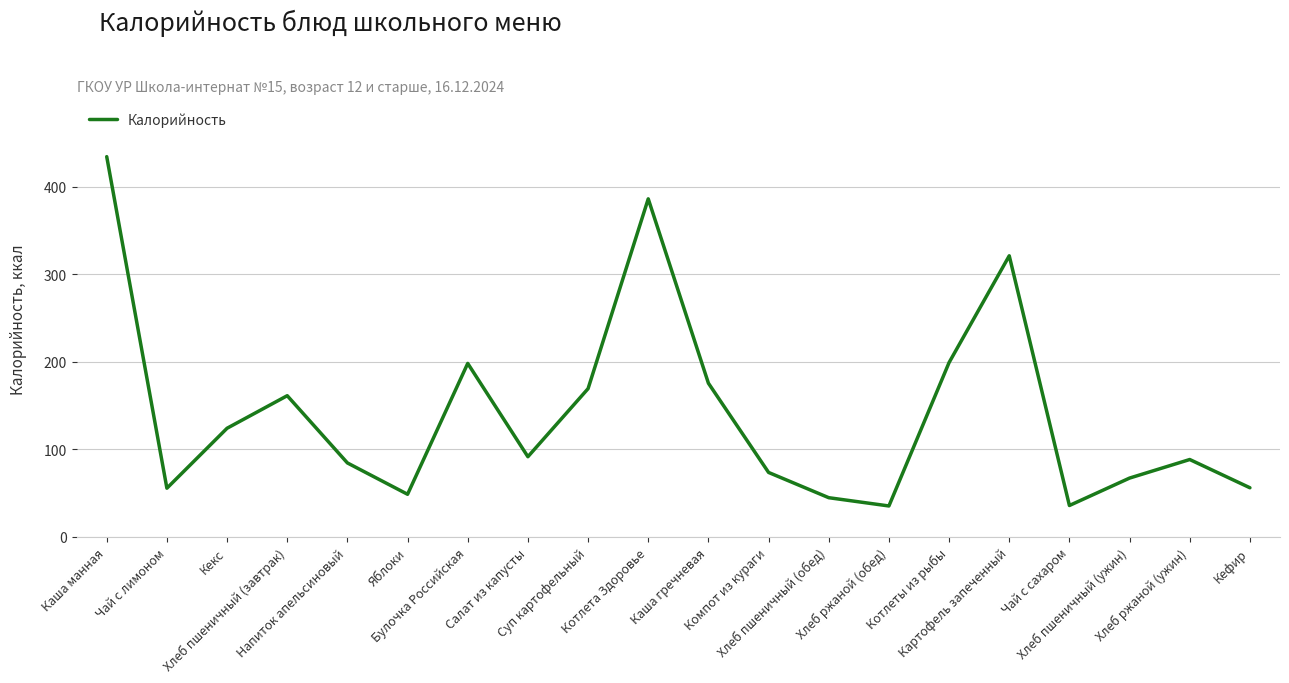

At which category does the chart reach its peak across all series?

Каша манная